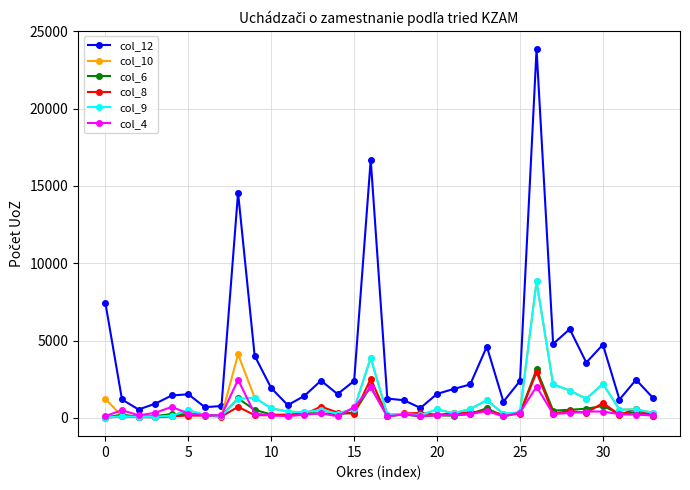

Which series has the largest total across all categories?

col_12